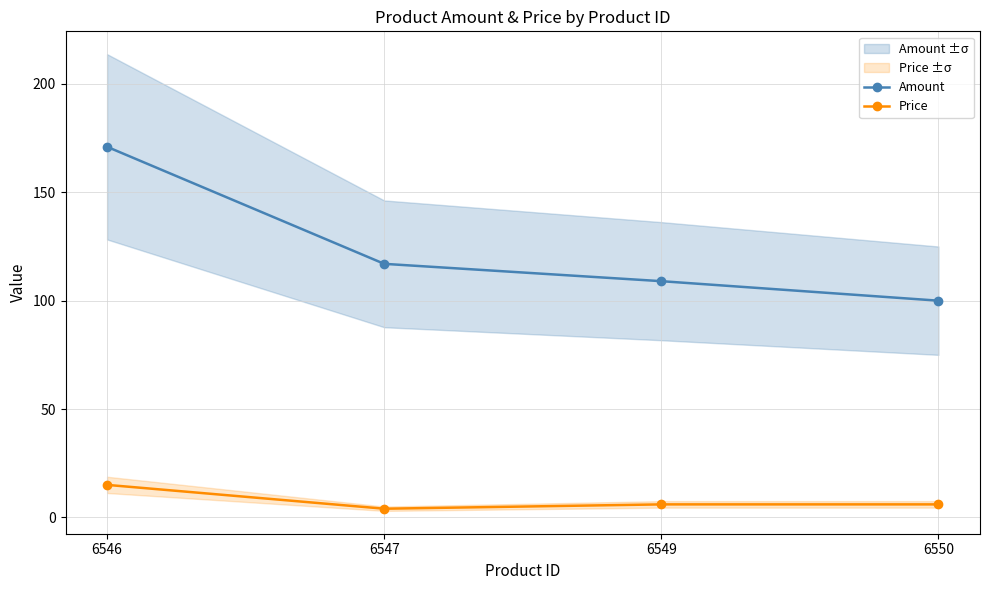

What is the value of the Price point at the 3rd from the left?

6